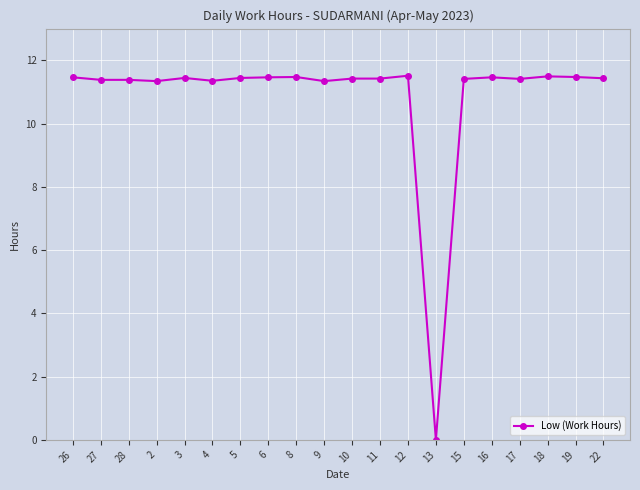

At which label is the value closest to 5?

13